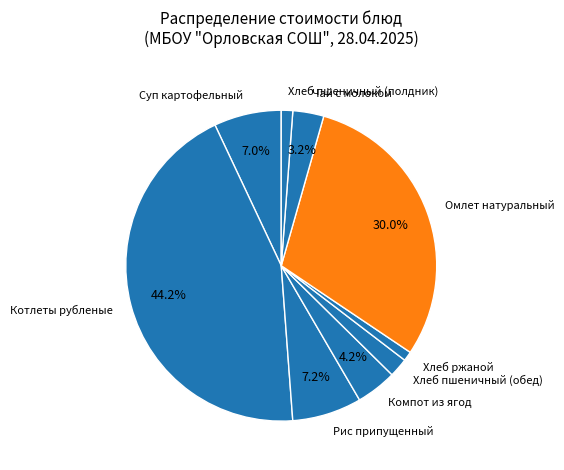

Between Чай с молоком and Рис припущенный, which is larger?

Рис припущенный